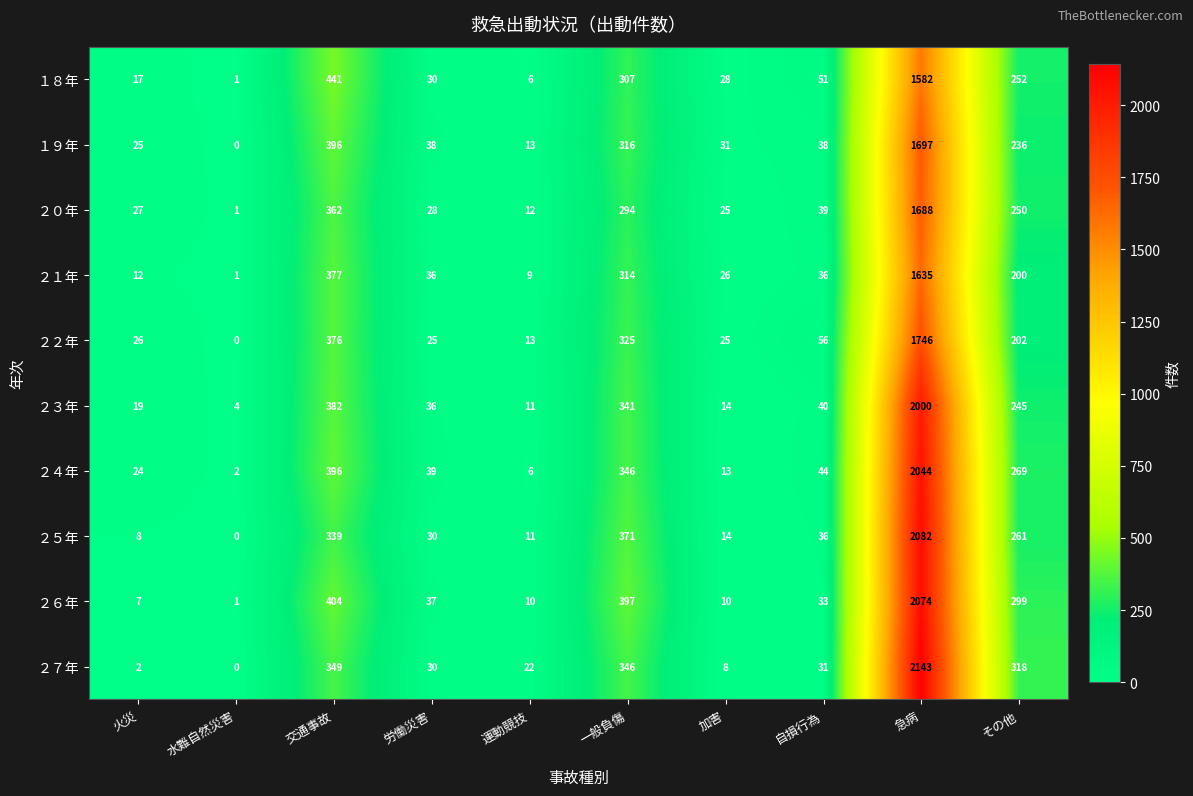

At which category is the sum across all series the highest?

急病